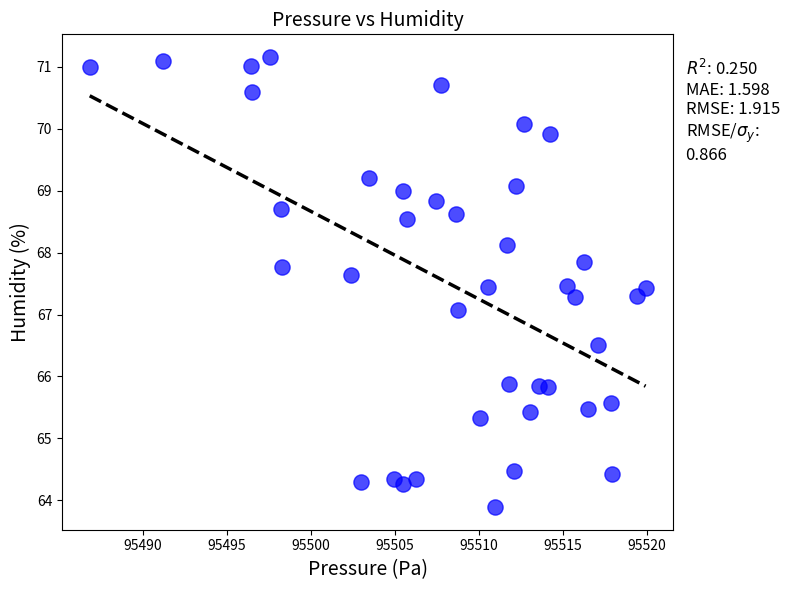

What is the range of X values (max minus min)?

33.1